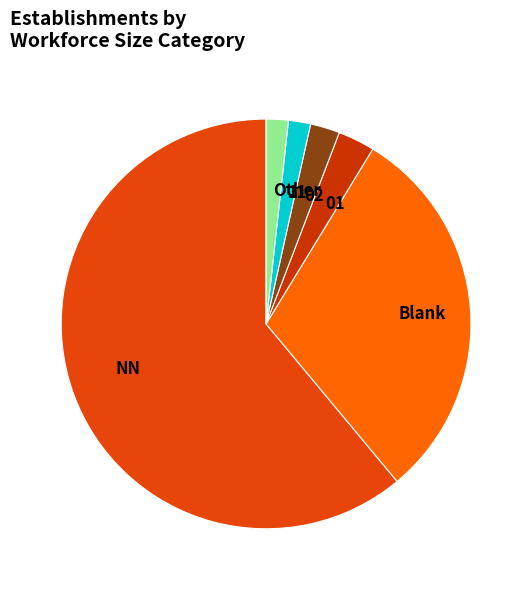

Which slice is the largest?

NN